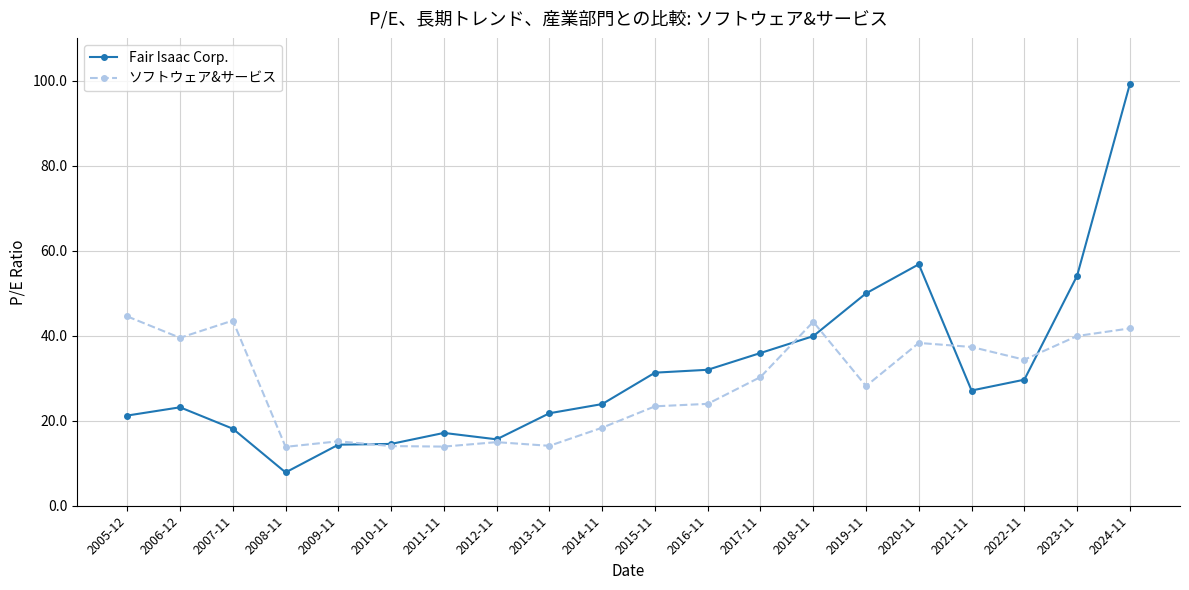

What is the sum of the ソフトウェア&サービス values at 2012-11 and 2006-12?

54.5